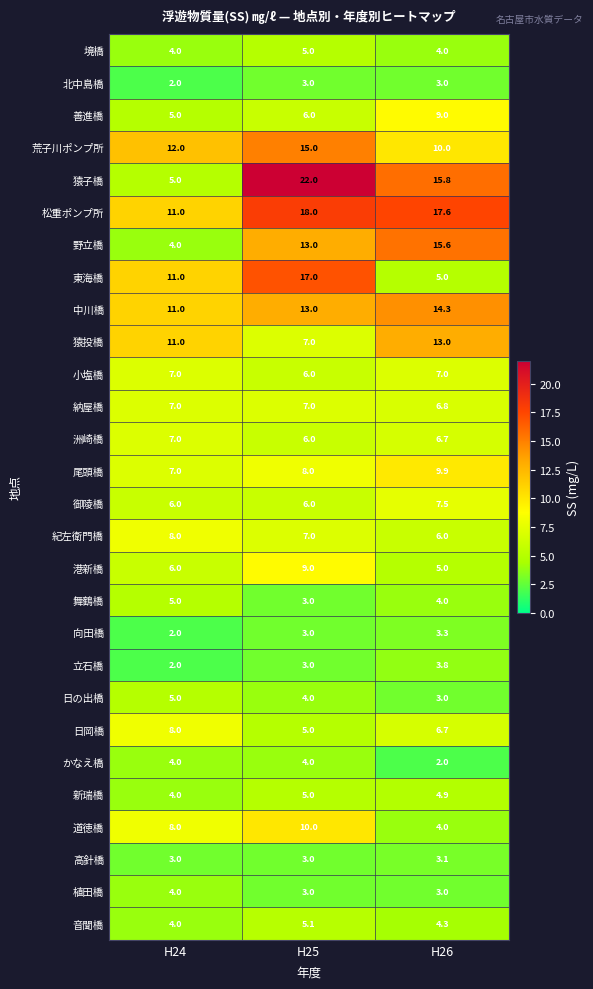

True or false: 境橋 has a value of 6.9 at H26.

False